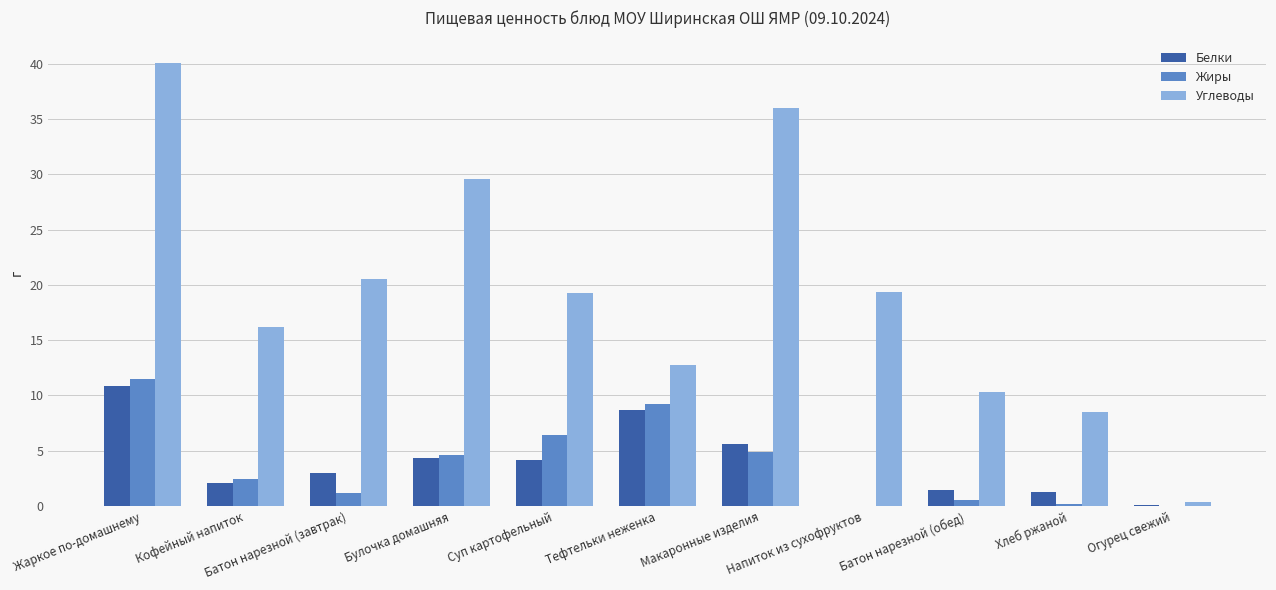

Are the bars horizontal?

No